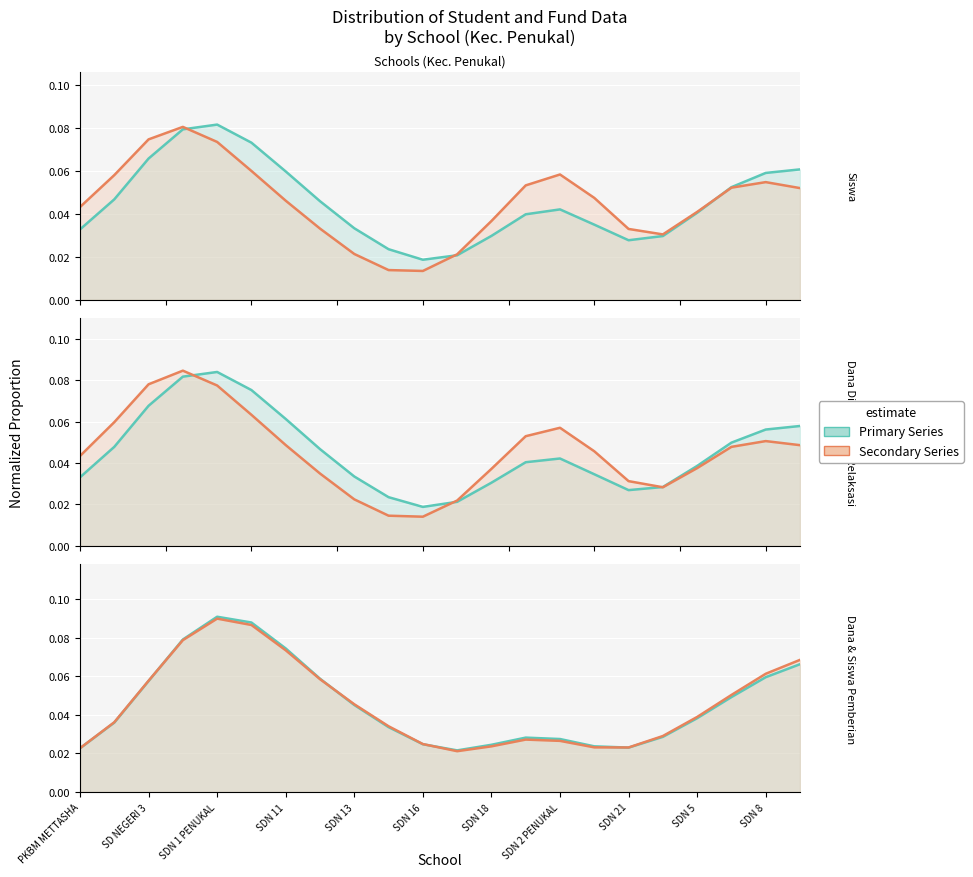

True or false: Siswa (Disalurkan) and Siswa (Relaksasi) cross at least once.

True